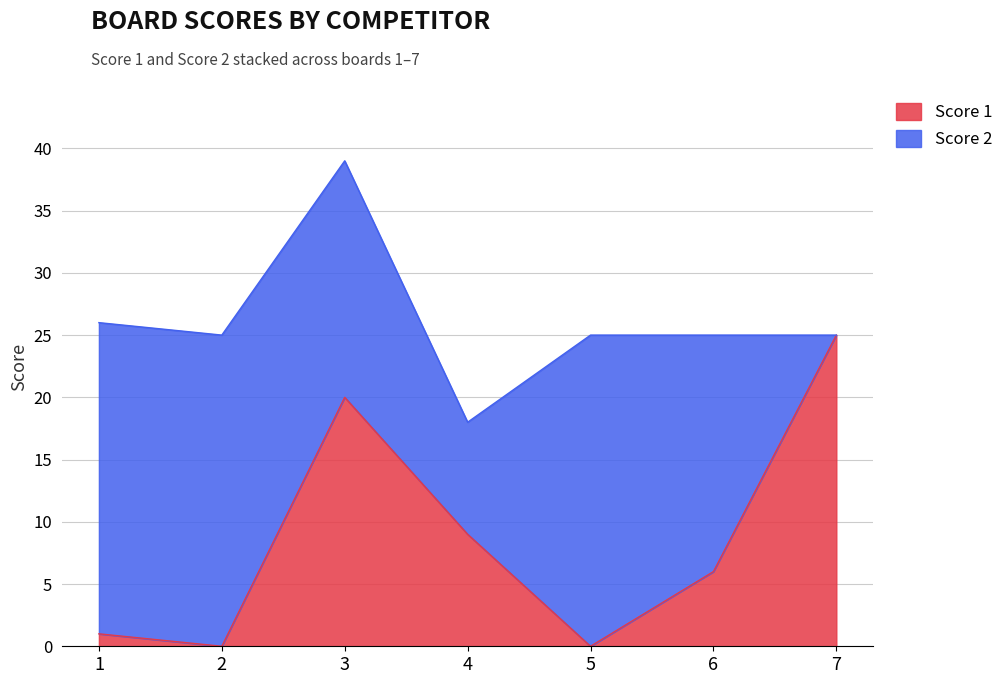

How many interior local valleys (lower than both neighbors) does the data have?

2